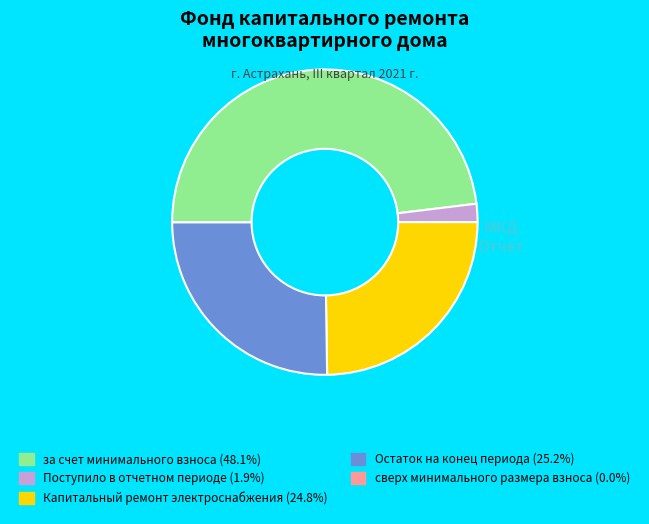

Does any single category account for the majority?

No